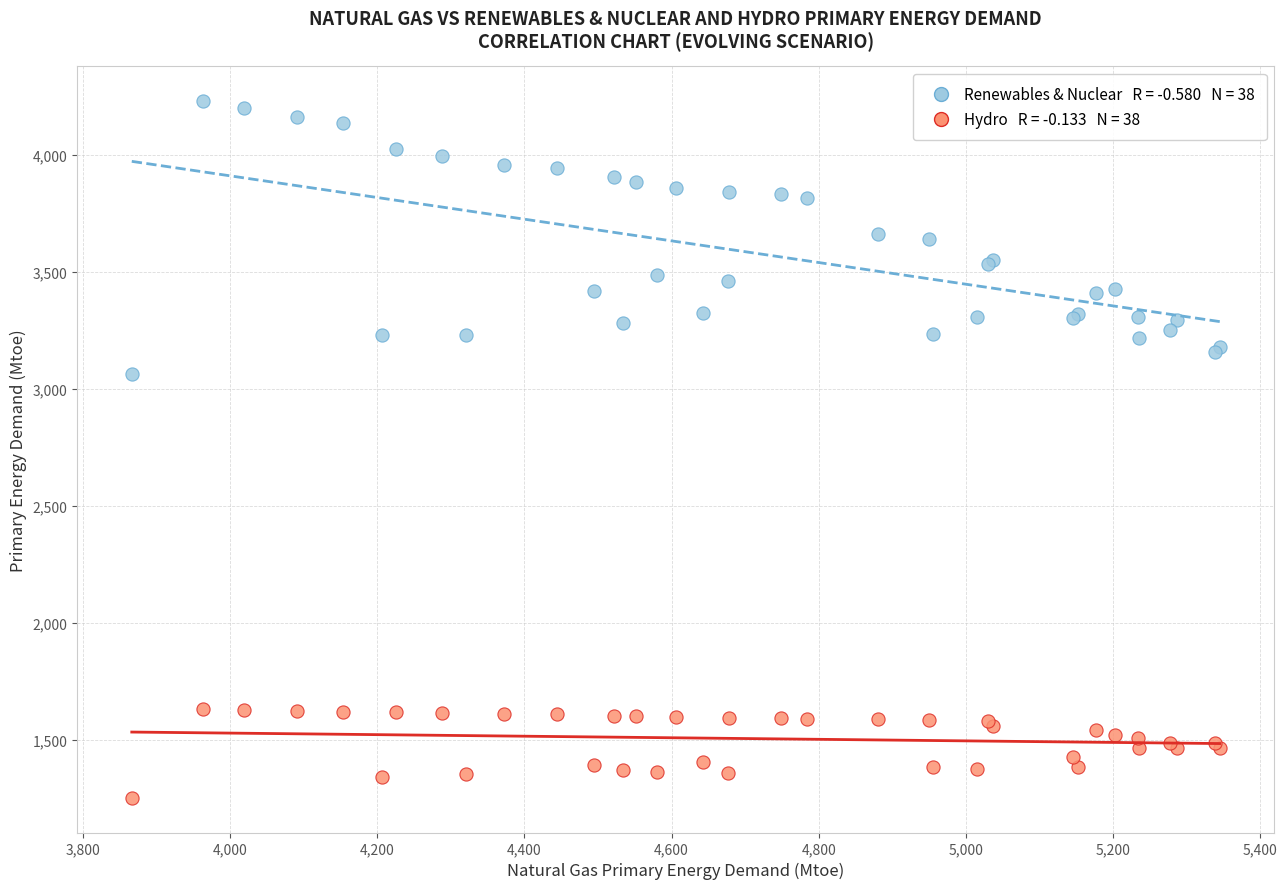

Across all series, what Y value is closest to 2741?

3062.1